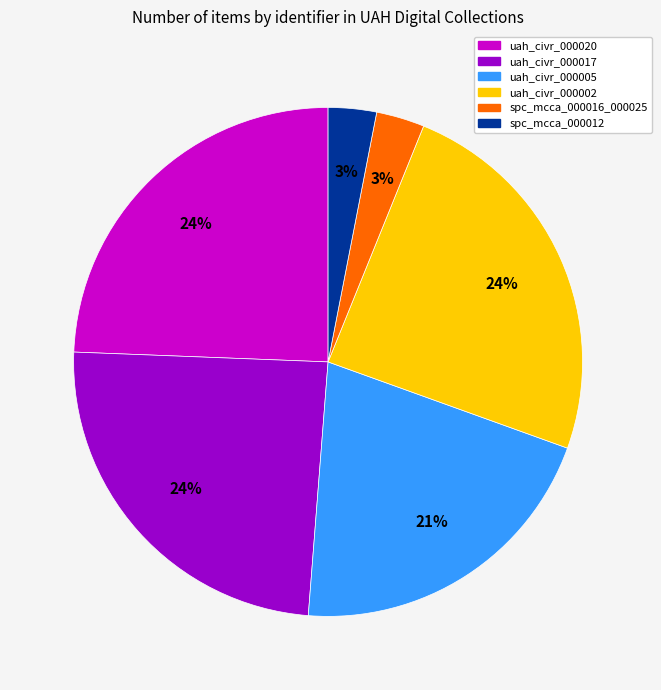

Which has a higher value, uah_civr_000005 or uah_civr_000020?

uah_civr_000020